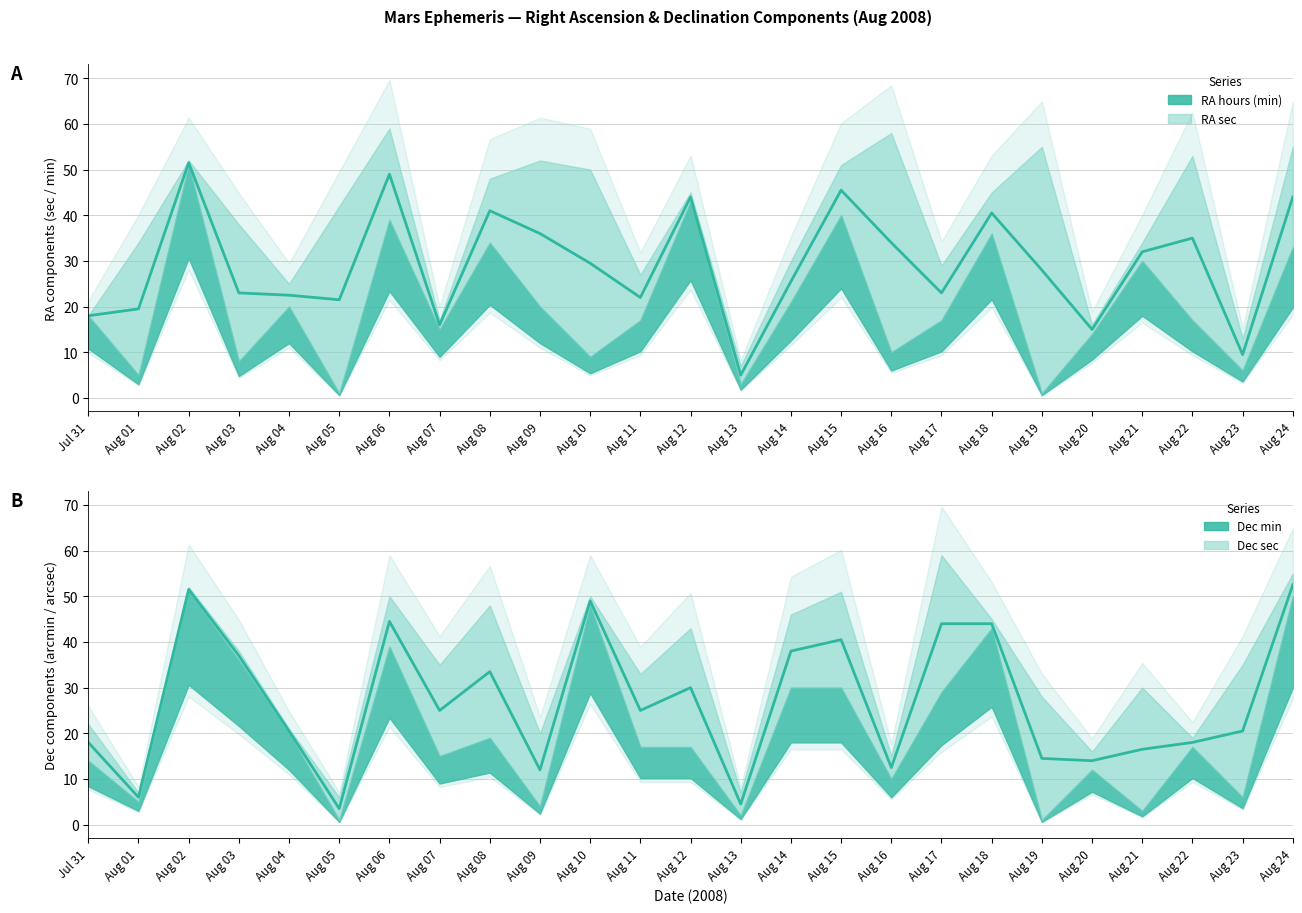

At which category does the chart reach its peak across all series?

Aug 06